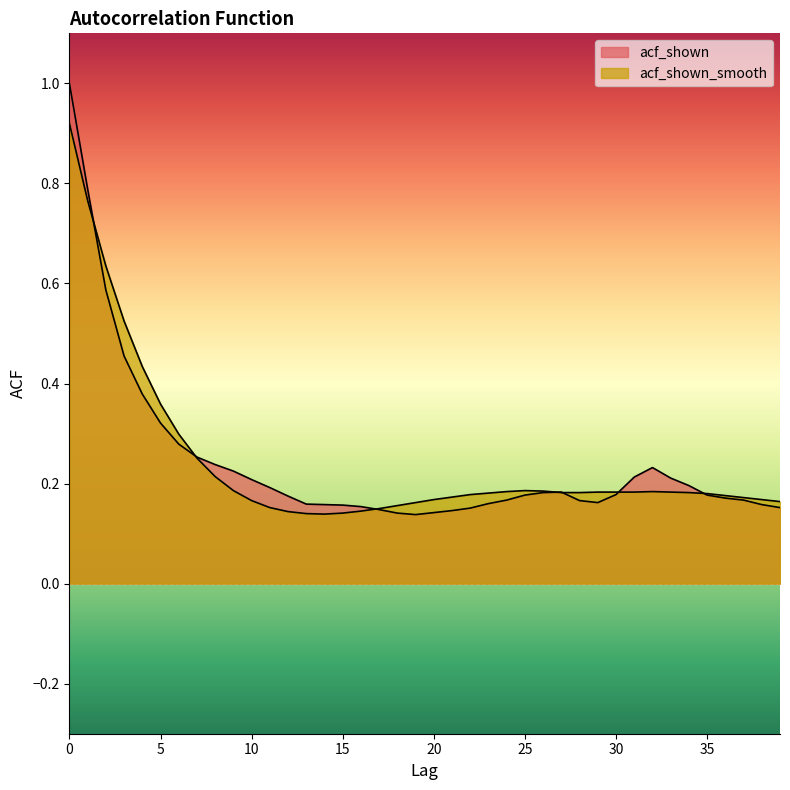

How many acf_shown_smooth values are between 0 and 1?

40